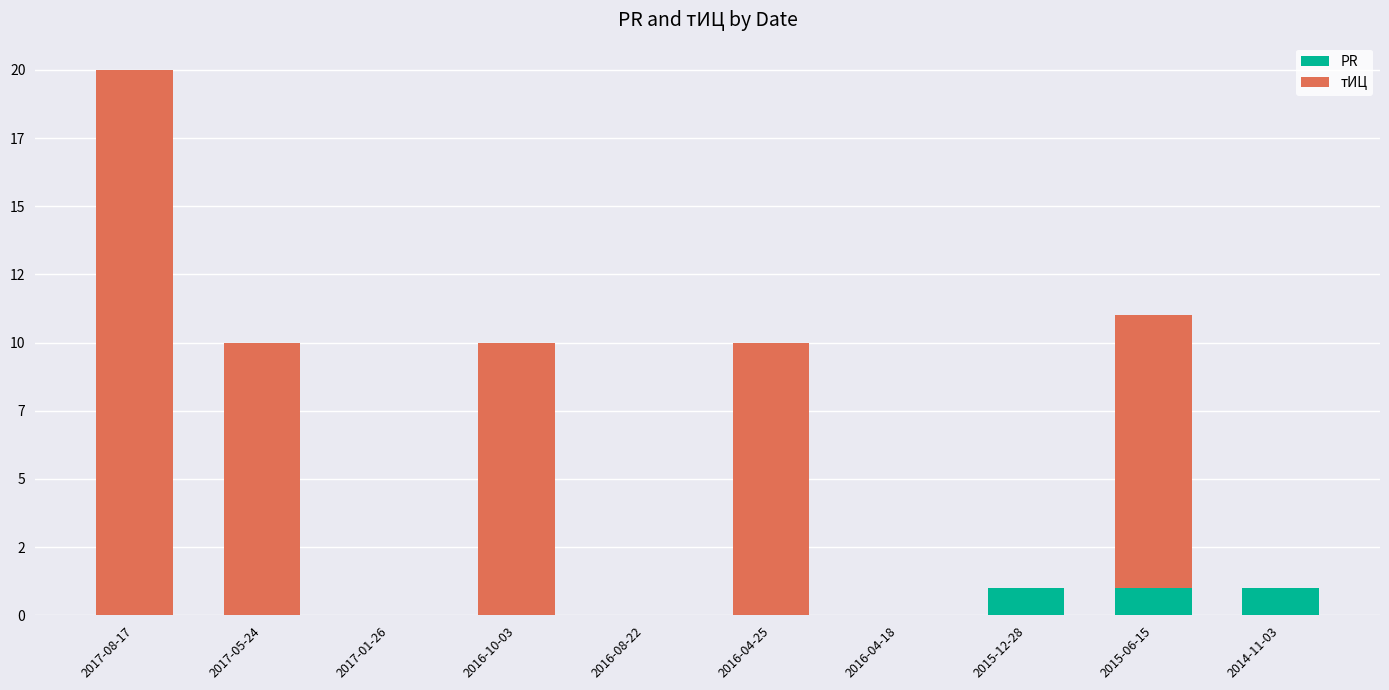

Are the bars grouped side by side (vs. stacked)?

No